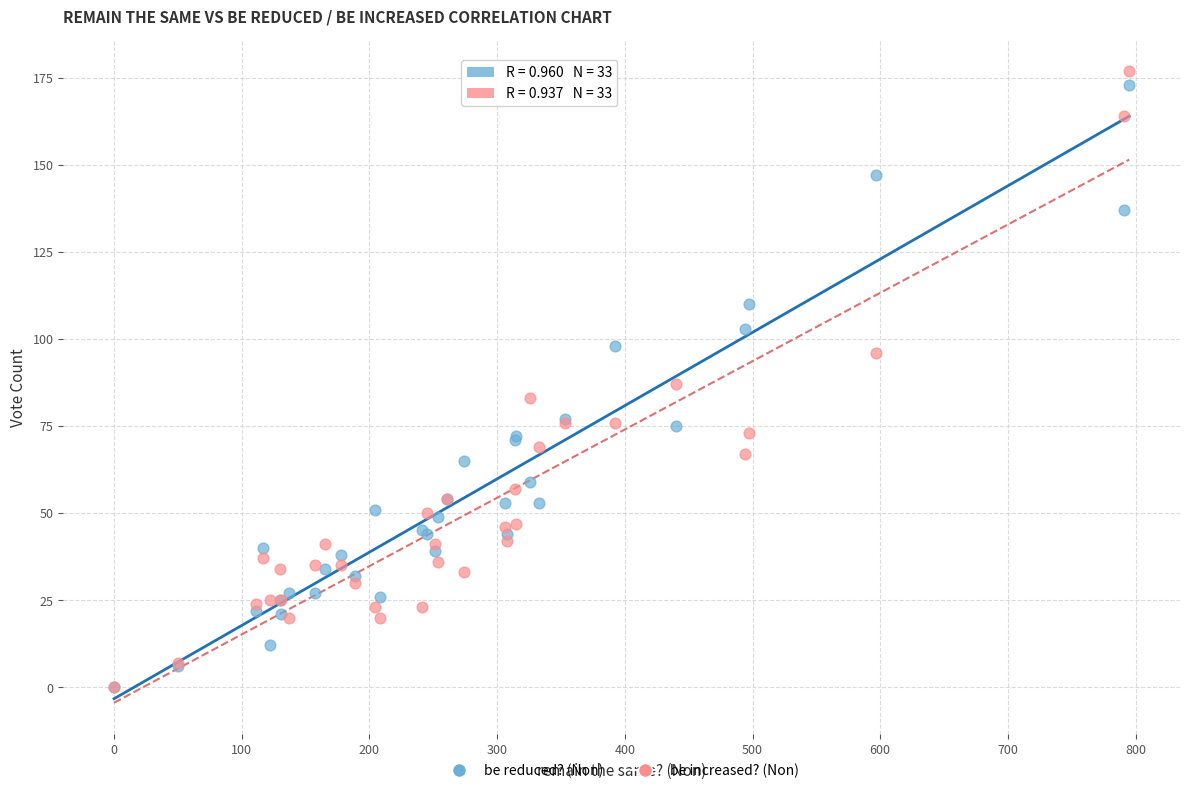

Which series reaches the maximum Y coordinate?

be increased? (Non)